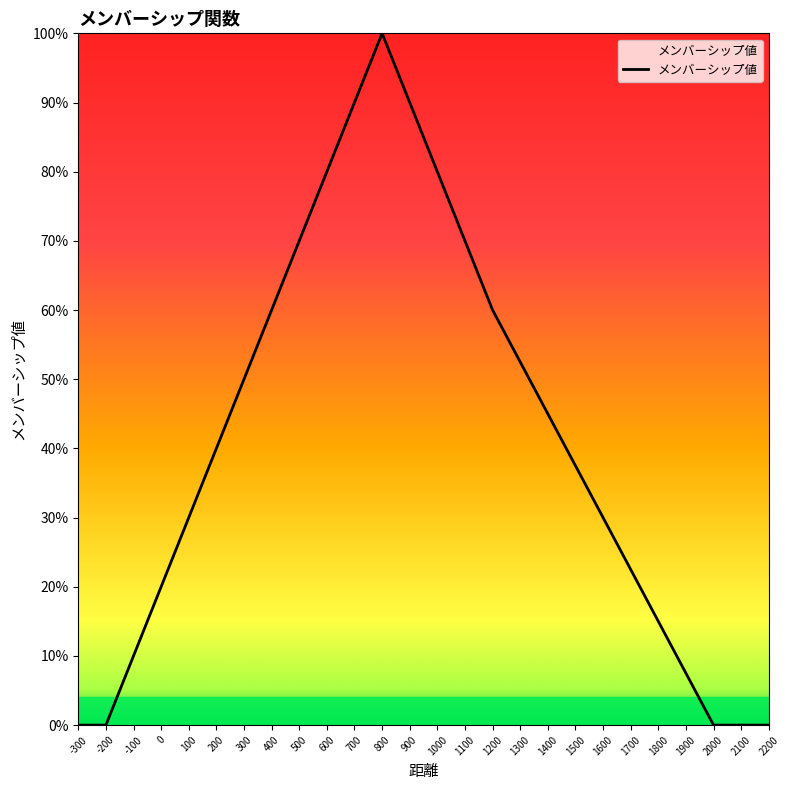

Which label corresponds to the smallest value in the chart?

-300